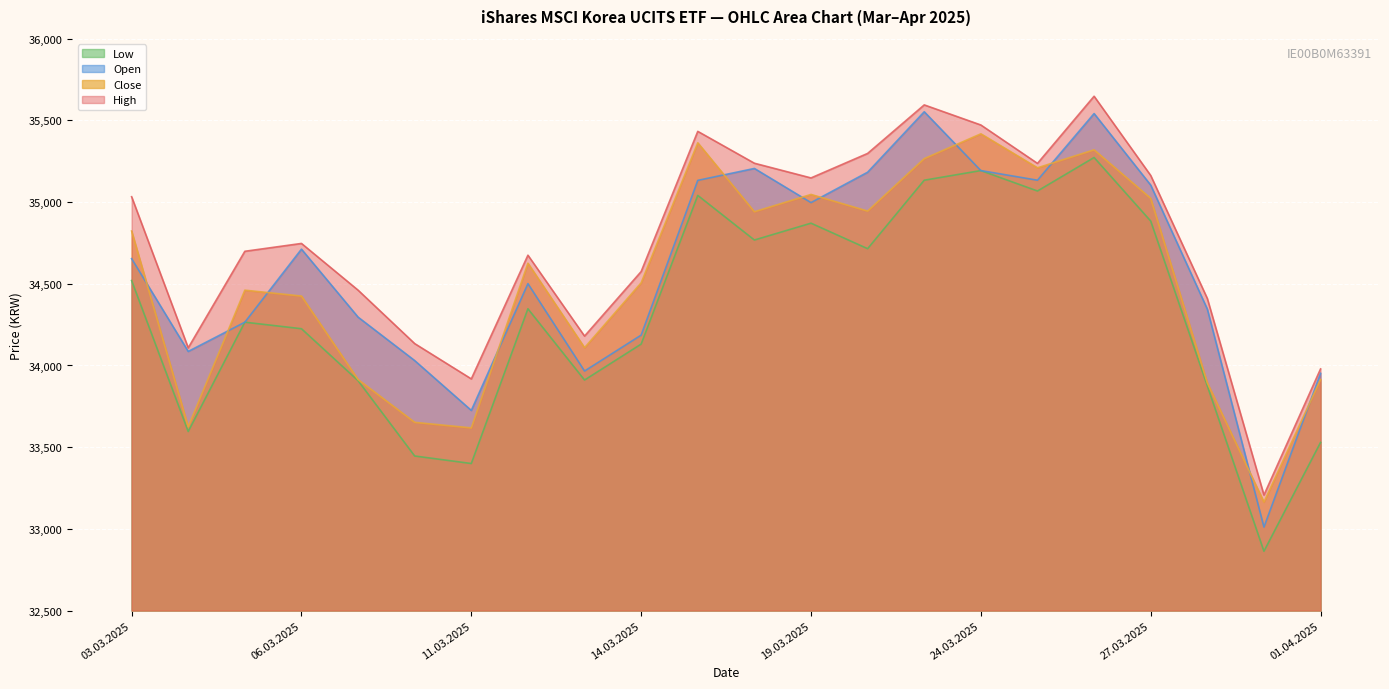

What is the value of the High point at the 1st from the left?

35033